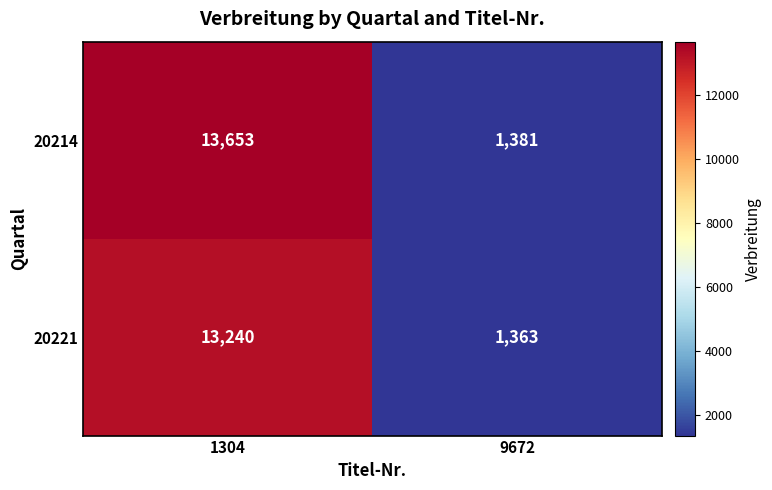

At 9672, list the series in order from smallest to largest.

20221, 20214